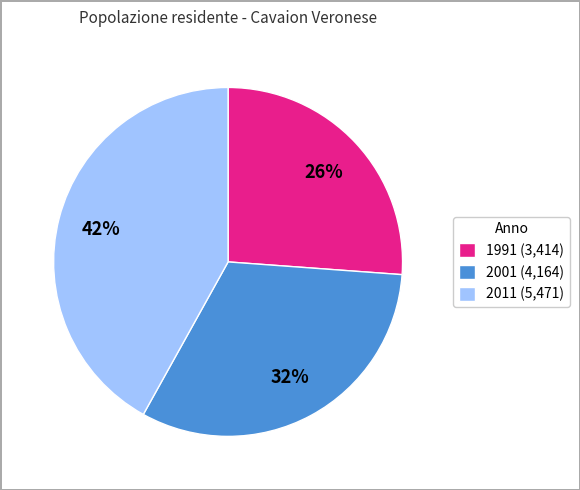

Approximately how many times larger is the value at 2011 compared to 1991?

1.6